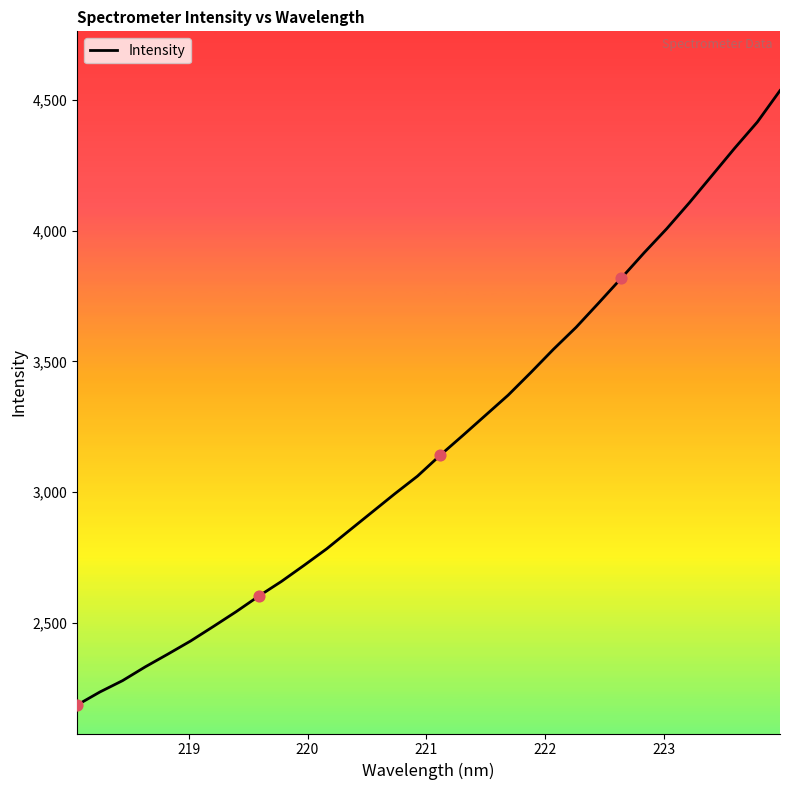

What is the smallest value displayed?

2184.3